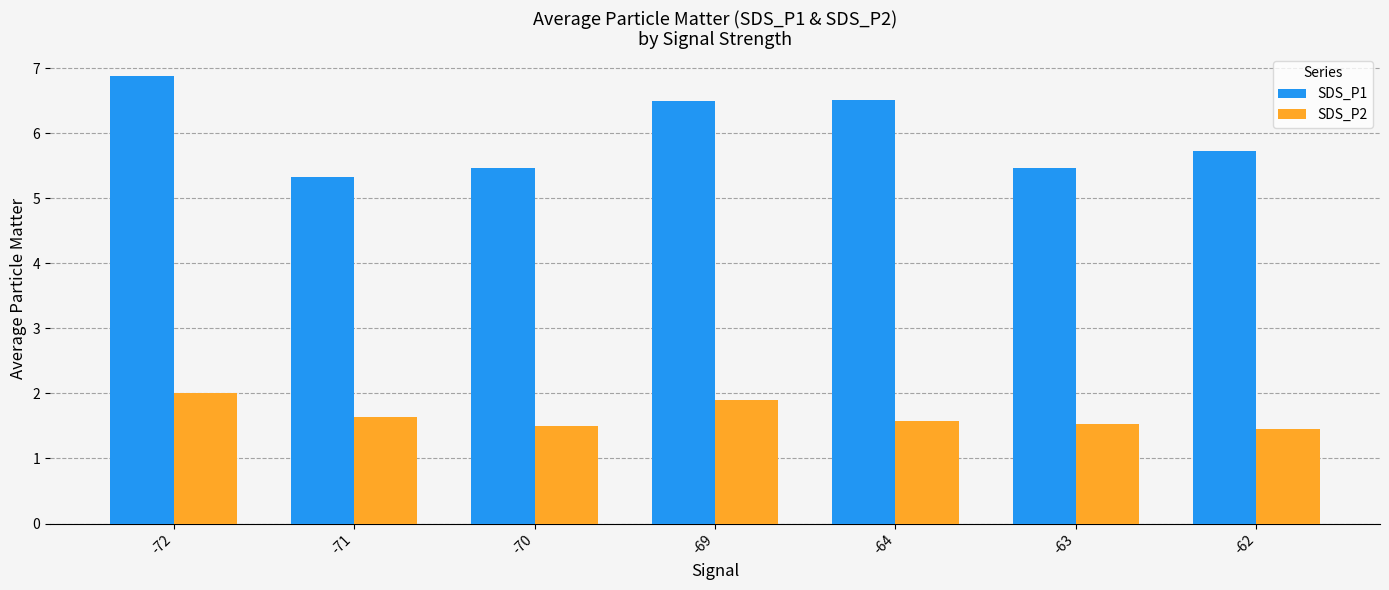

What is the value of the SDS_P2 bar at the 3rd from the left?

1.5